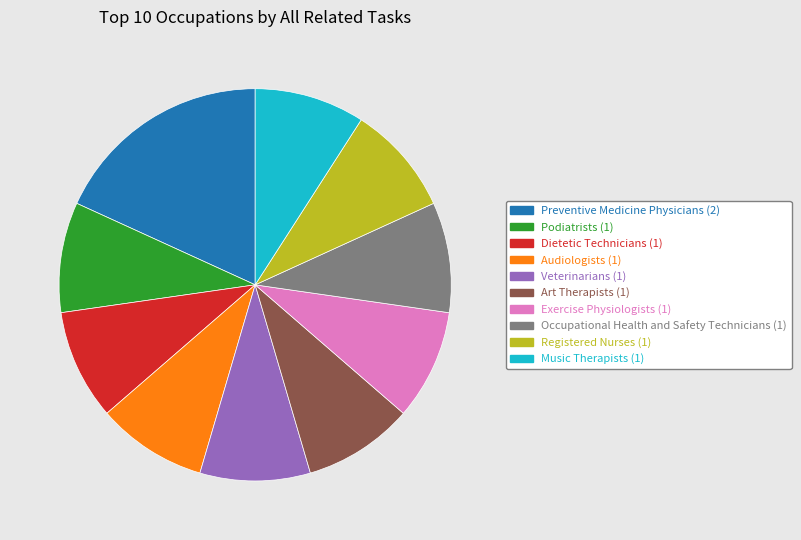

What is the ratio of the value at Art Therapists to the value at Veterinarians?

1.0